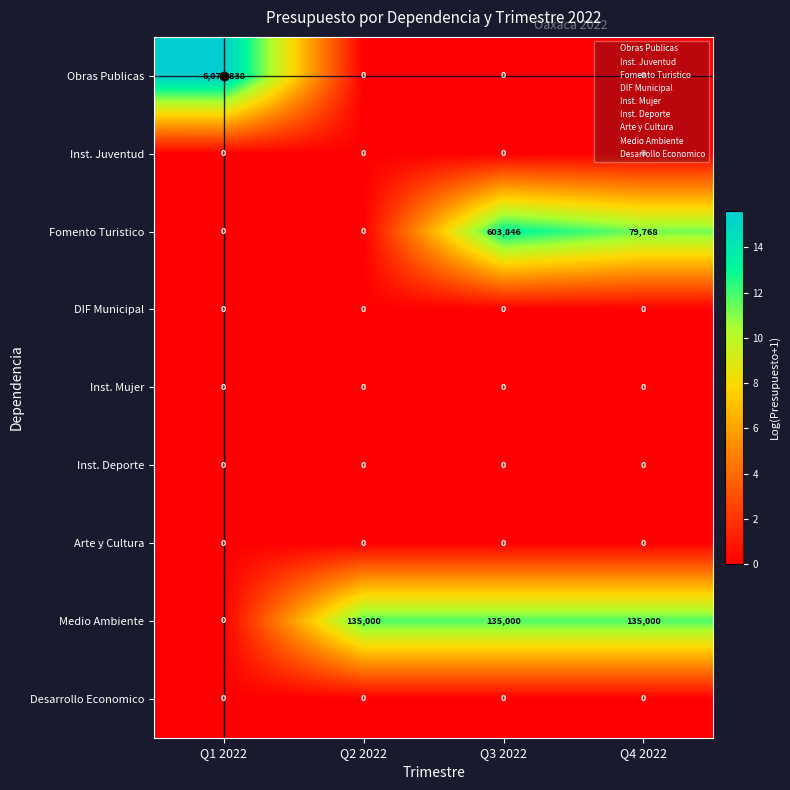

What is the spread (max minus min) of values at Q2 2022?

135000